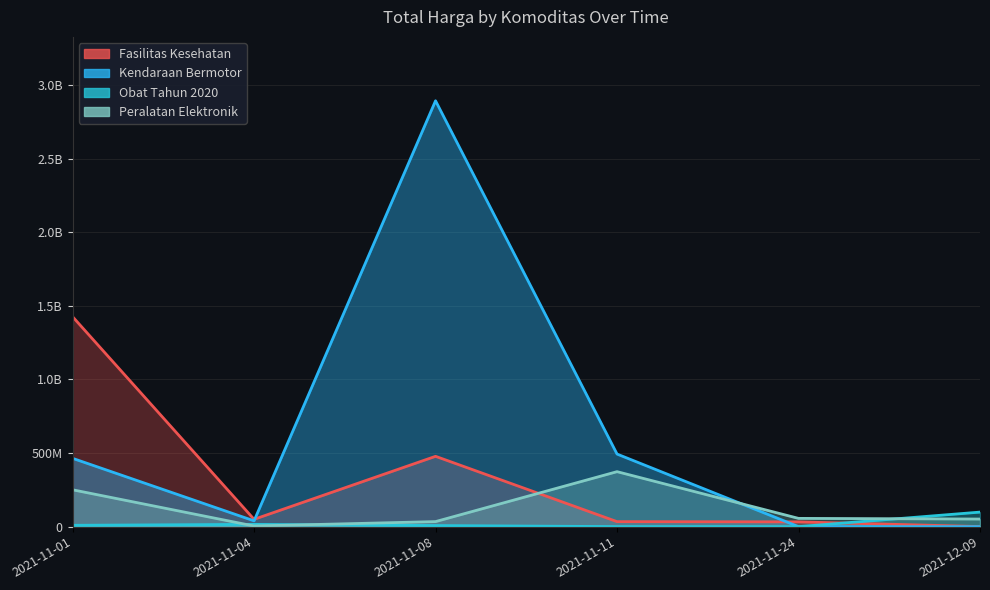

The Fasilitas Kesehatan series shows 307665265 at 2021-11-08. True or false?

False